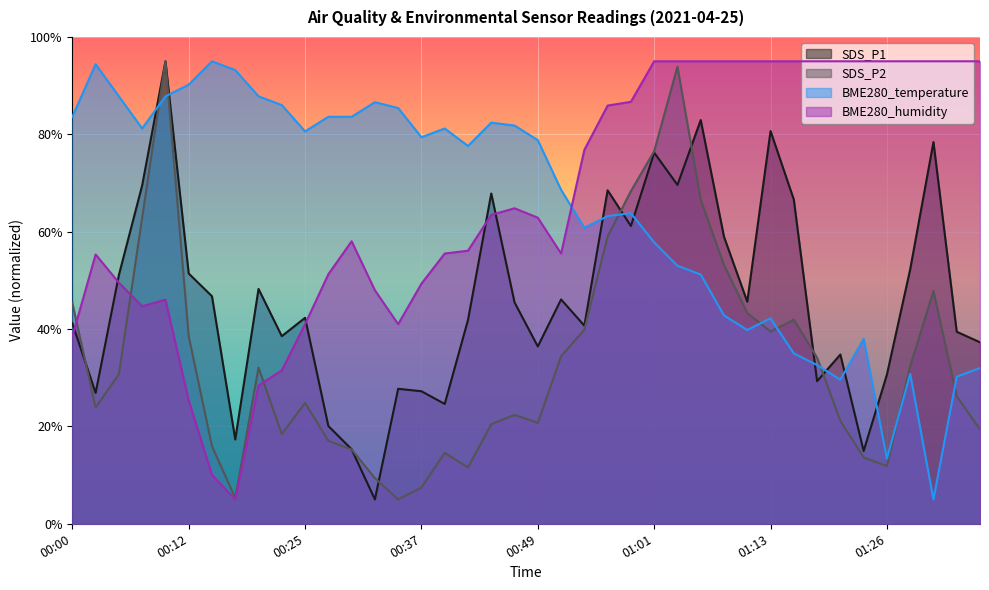

After their last crossing, which series has the higher values: SDS_P2 or BME280_humidity?

BME280_humidity